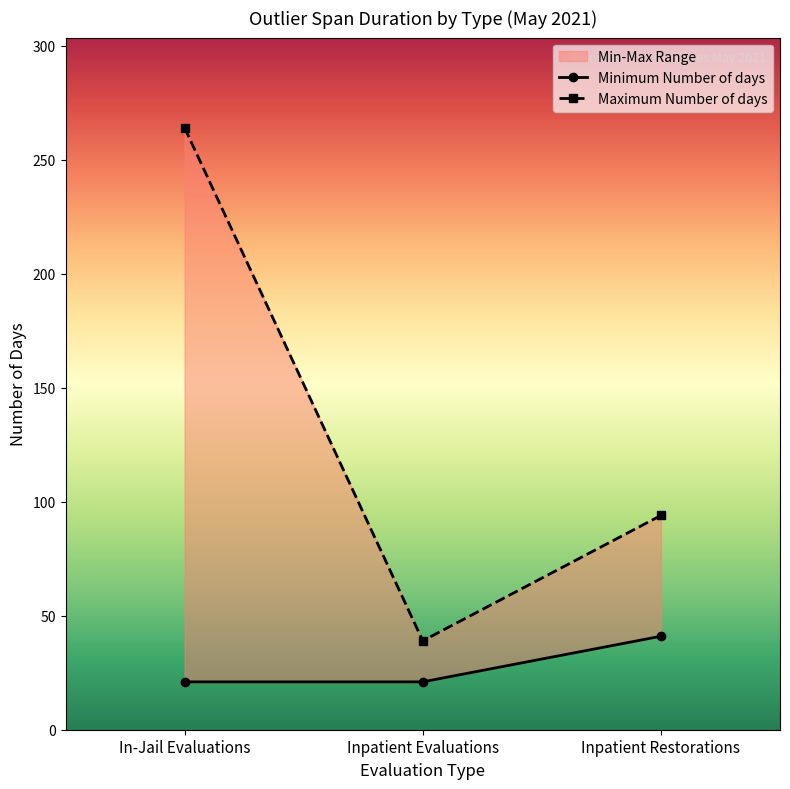

How many lines are shown in the chart?

2